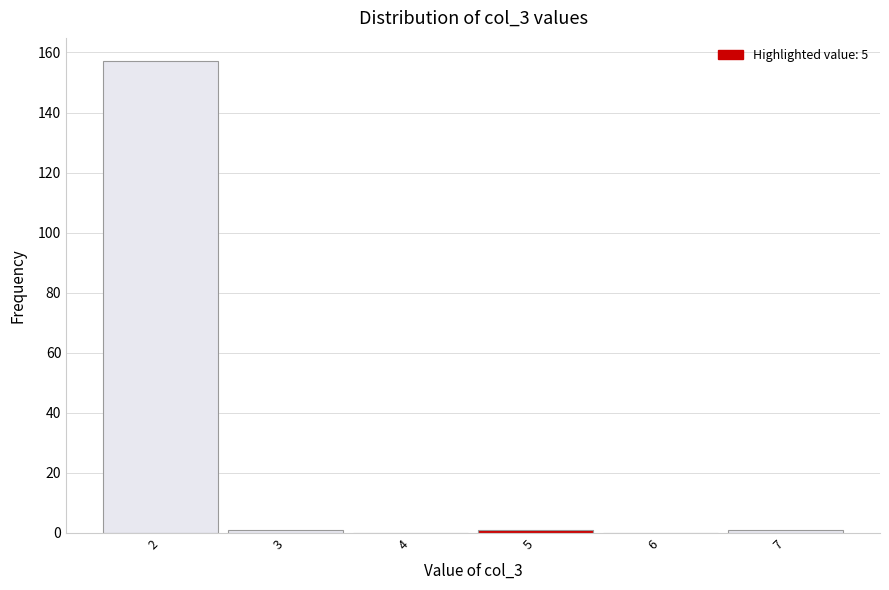

Which range on the x-axis has the tallest bar?

1.5 to 2.5